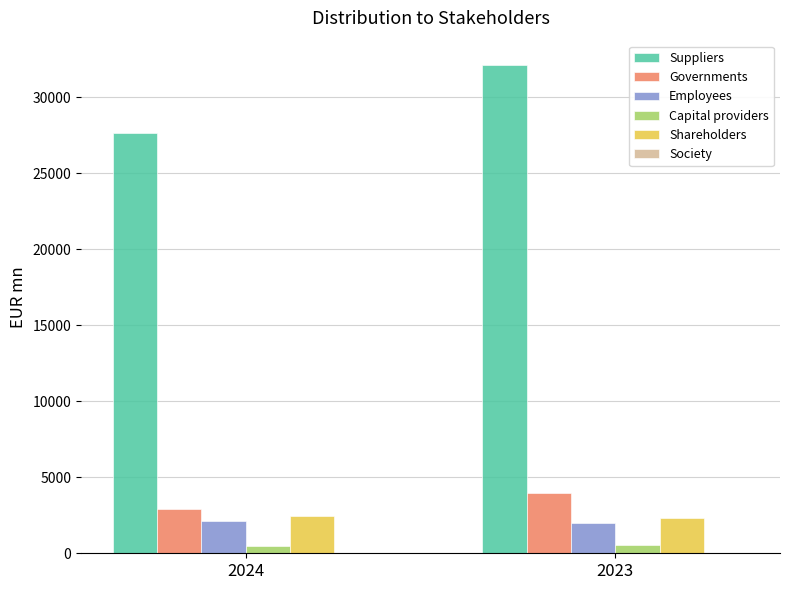

The Suppliers series shows 45152 at 2023. True or false?

False